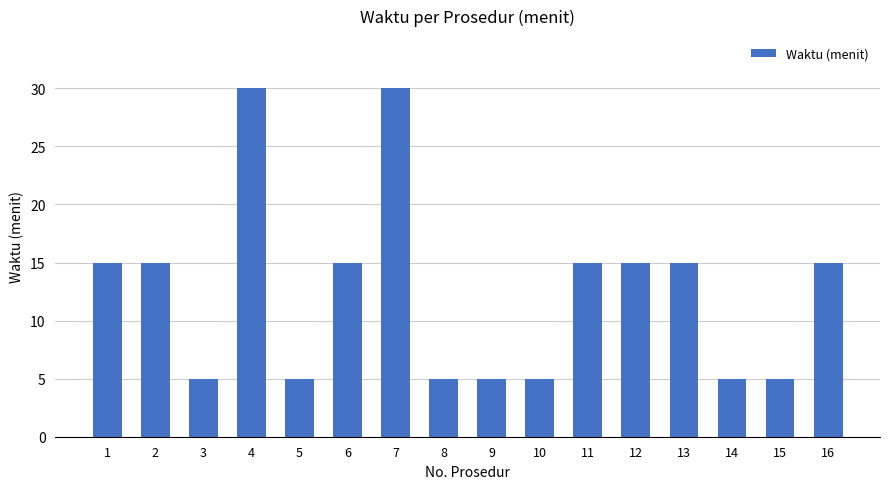

What is the difference between the maximum and minimum values?

25